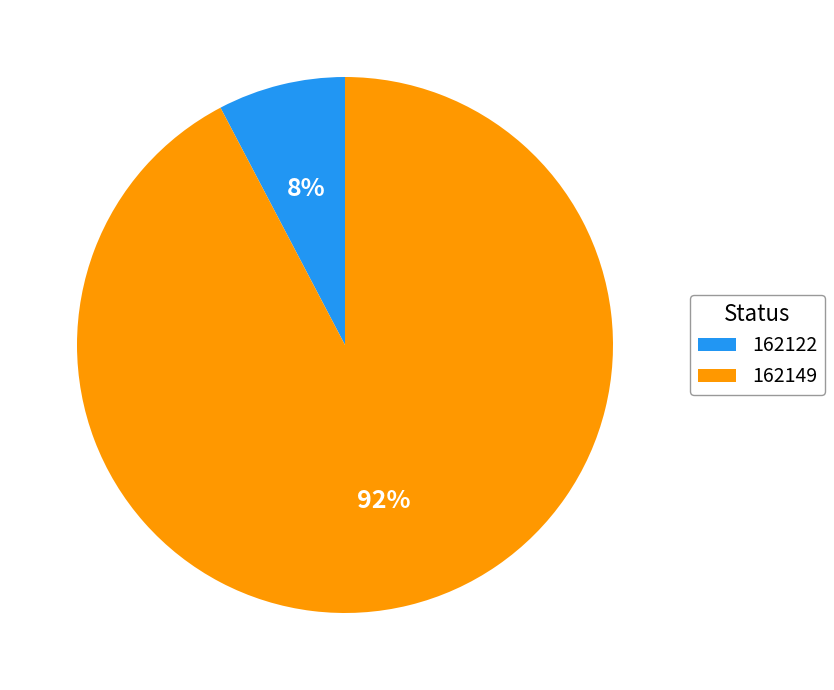

What is the smallest slice in the pie chart?

162122